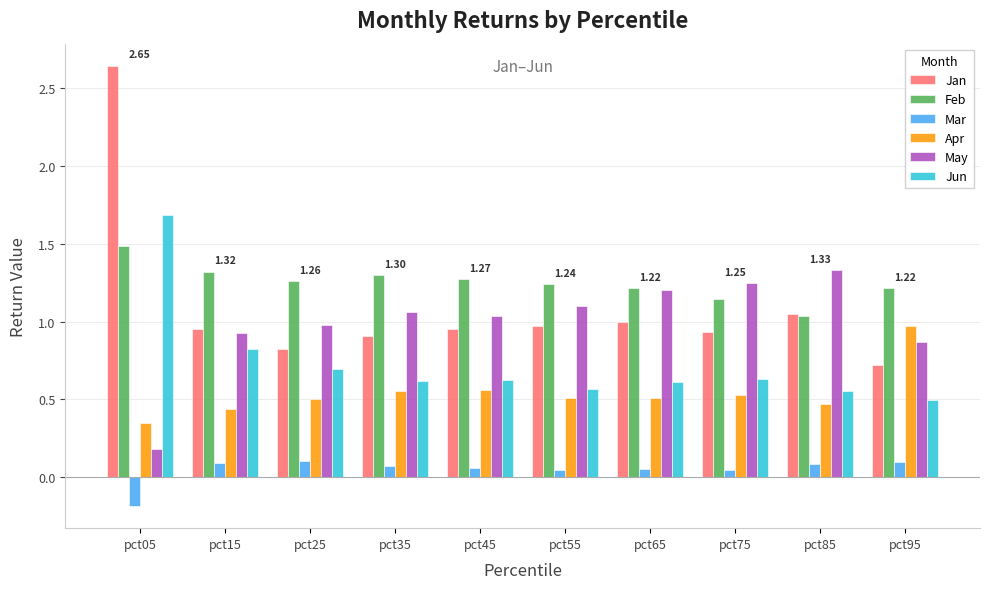

What is the average value of the Jun series?

0.7